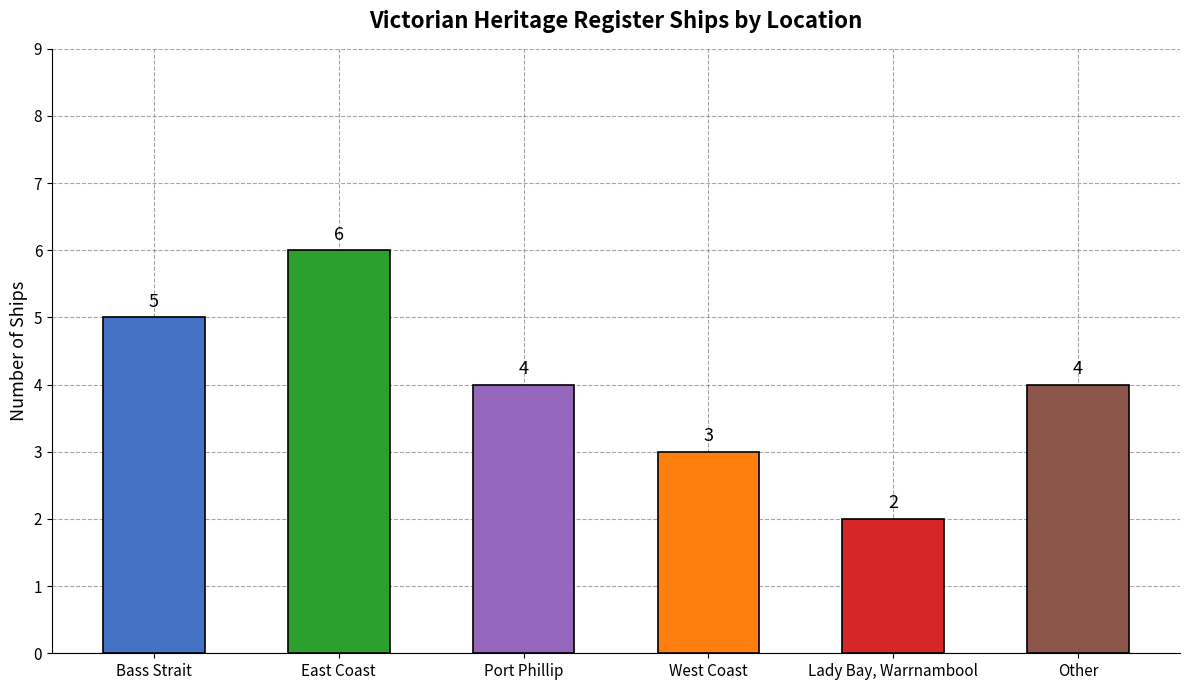

Reading left to right, extract all data points from this chart.

Bass Strait=5	East Coast=6	Port Phillip=4	West Coast=3	Lady Bay, Warrnambool=2	Other=4